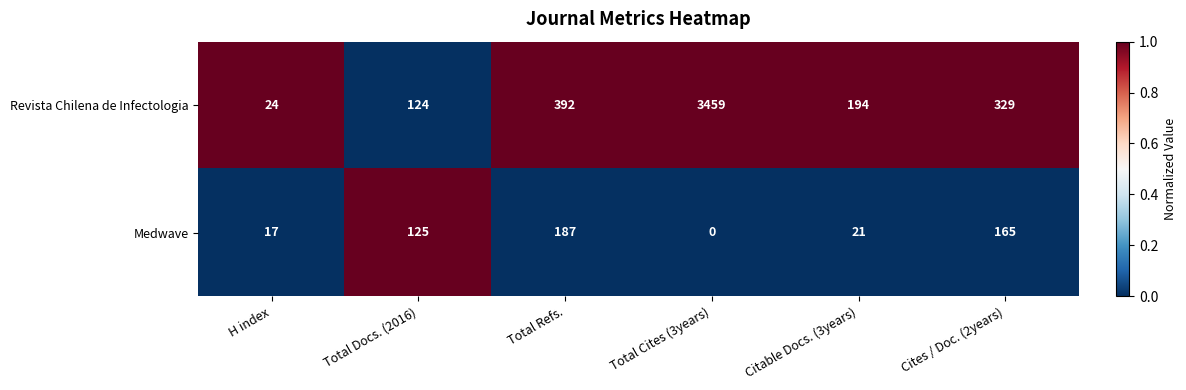

Count the number of categories in the chart.

6